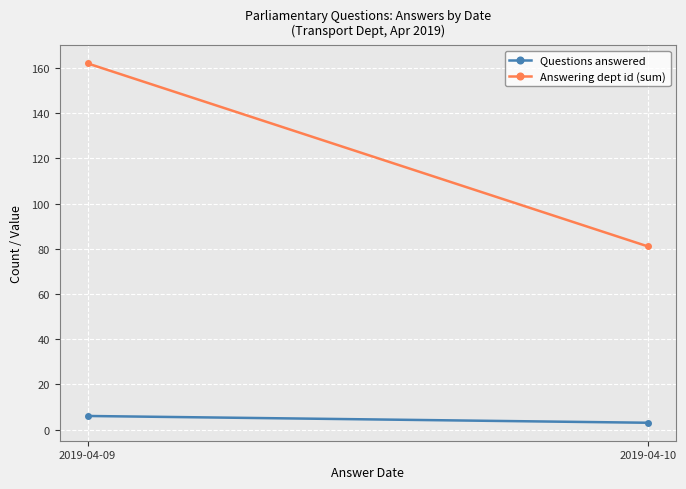

At which category is the sum across all series the highest?

2019-04-09